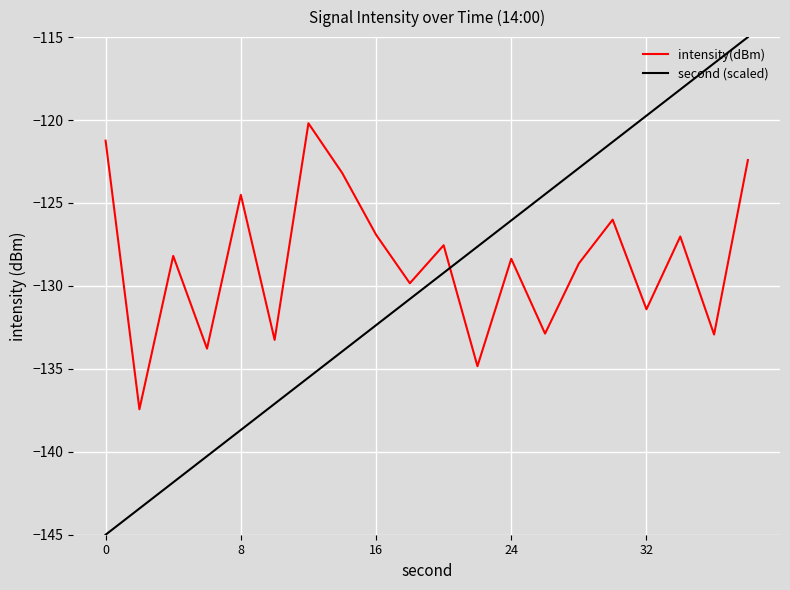

Which series has the largest range (max minus min)?

second (scaled)